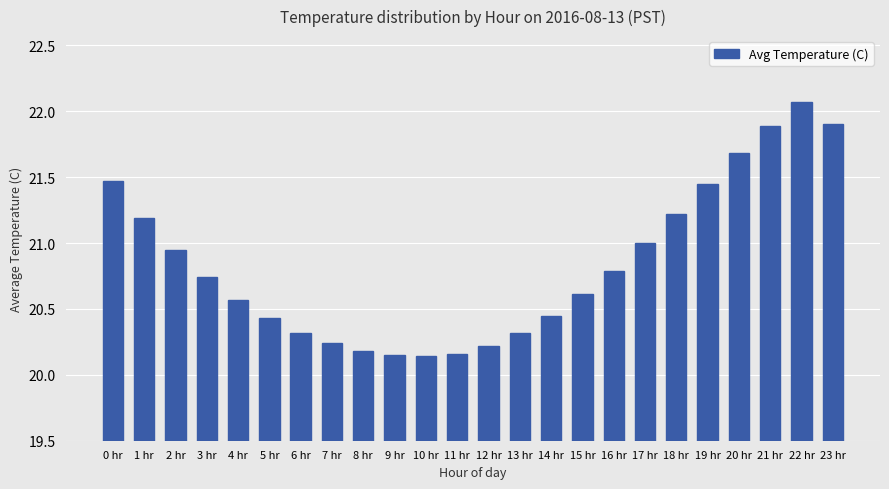

The value at 20 hr is 9.5. True or false?

False